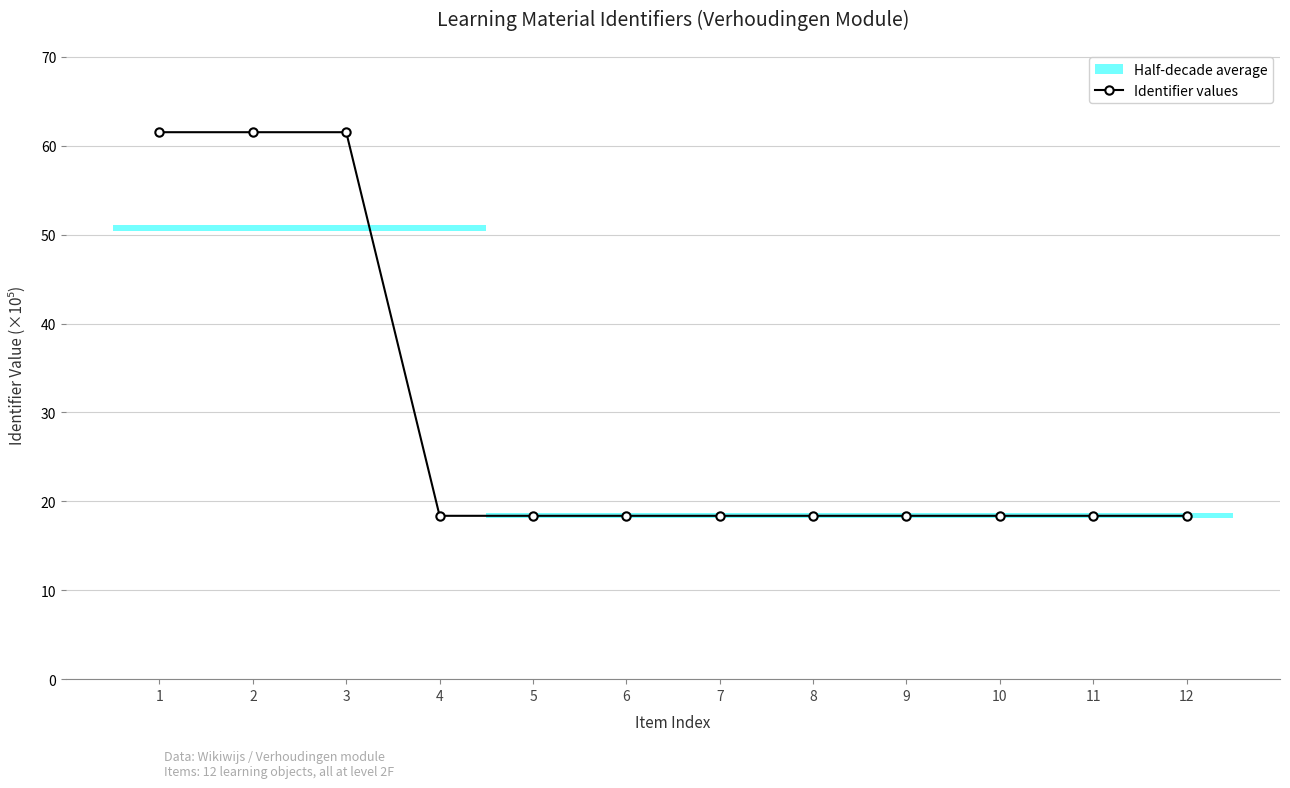

What is the difference between the maximum and minimum values?

43.1